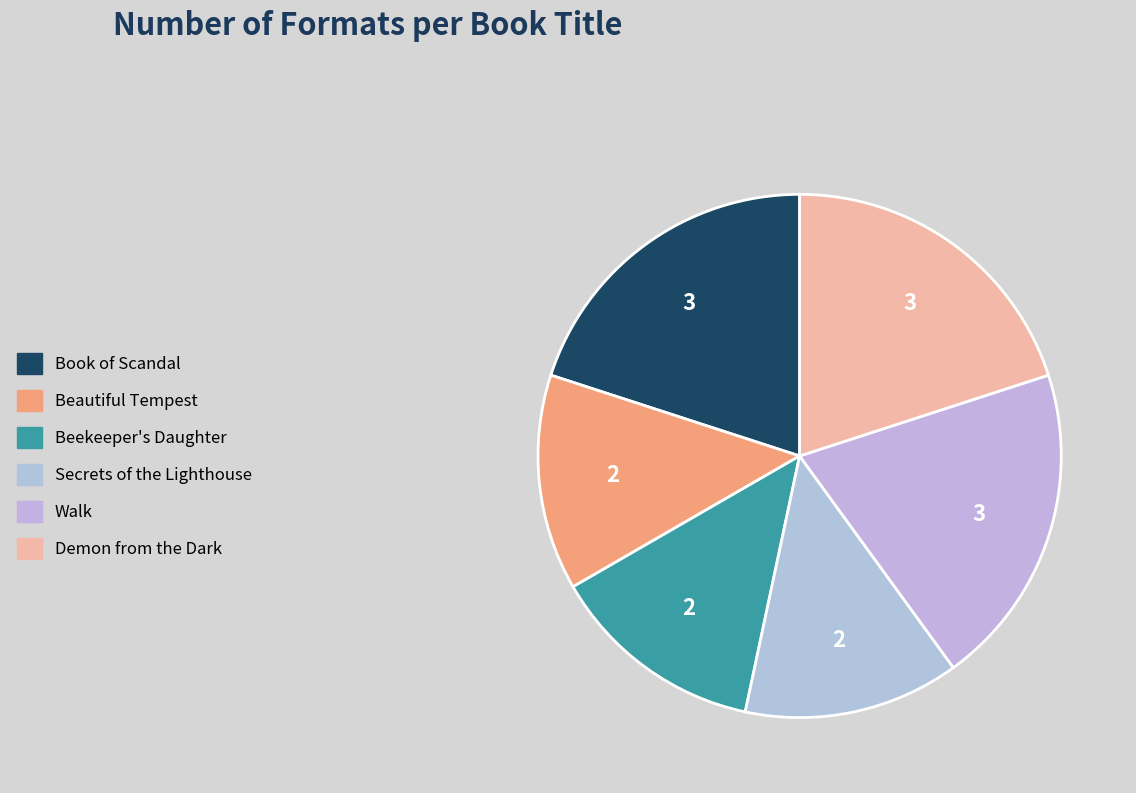

Count the number of slices in the pie.

6